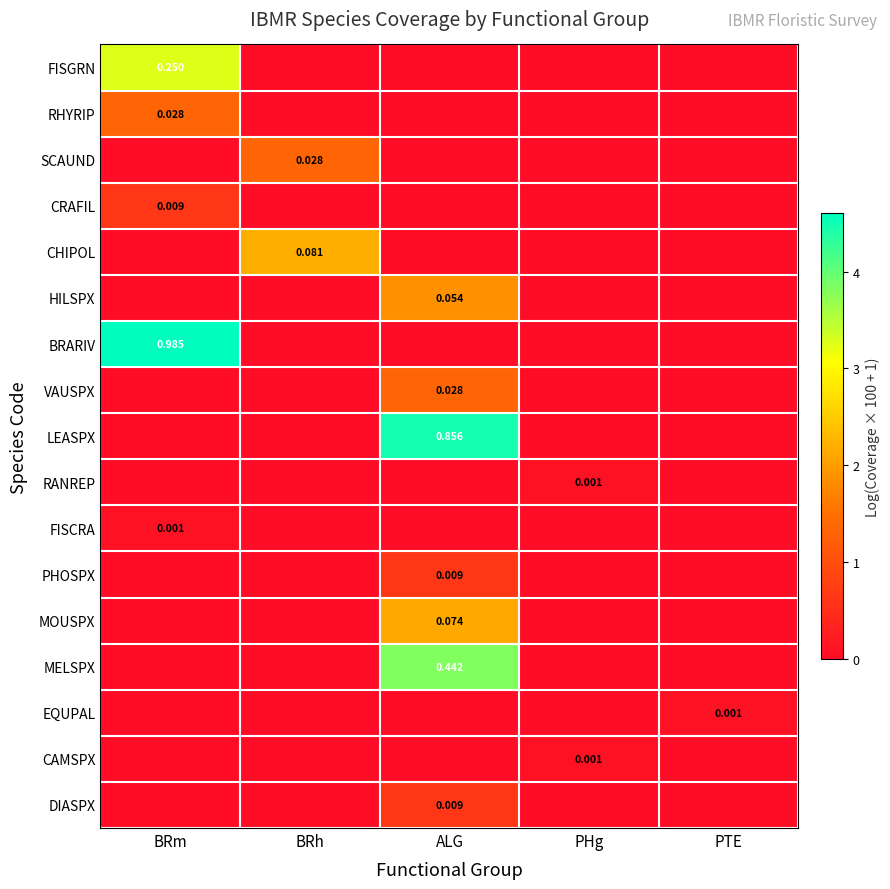

Rank the categories by PHOSPX value from highest to lowest.

ALG, BRm, BRh, PHg, PTE